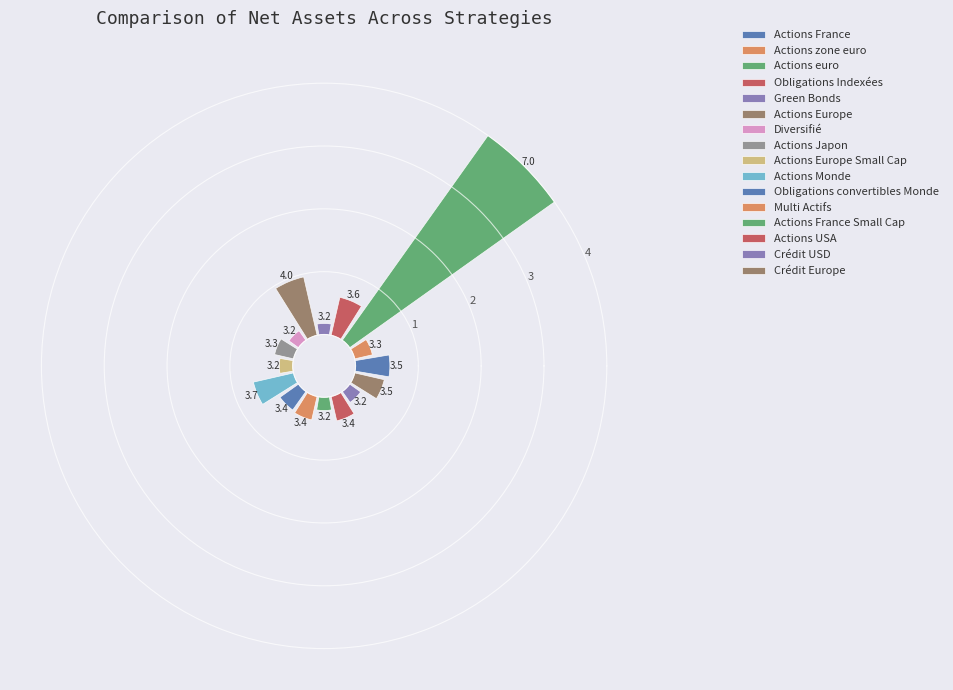

Is there a majority slice in this chart?

No